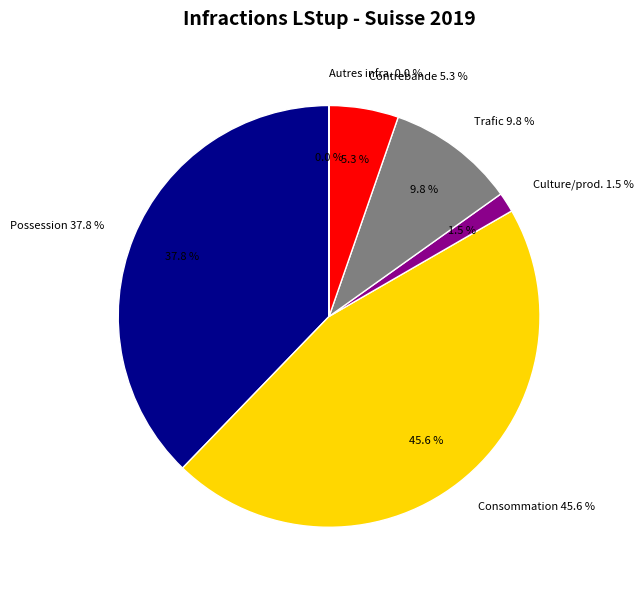

To the nearest percent, what is the difference between the largest and smallest slice percentages?

46%